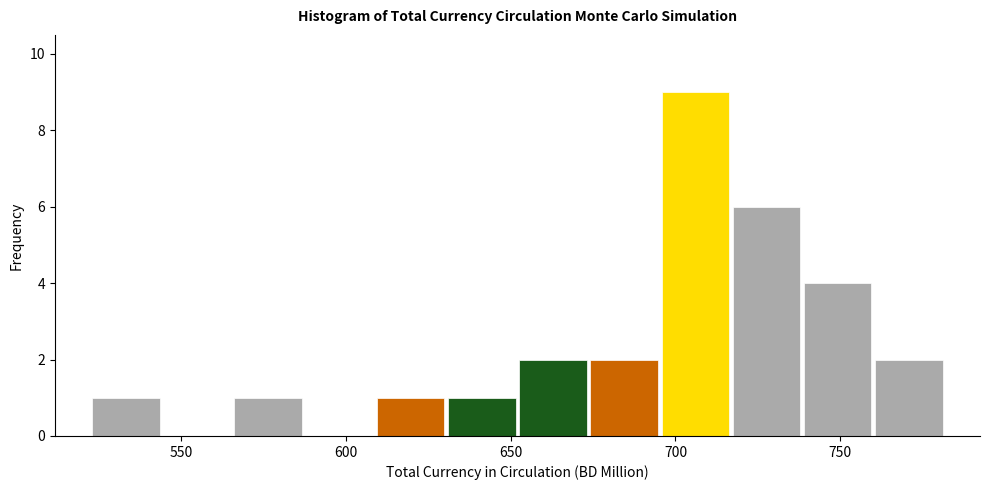

Reading left to right, list every bar in this chart as the range it spans on the x-axis followed by its height. Neither the bar edges nor the heights are printed on the chart, so give them approximately, as read against the axes.

525 to 545: 1
545 to 565: 0
565 to 585: 1
585 to 610: 0
610 to 630: 1
630 to 650: 1
650 to 675: 2
675 to 695: 2
695 to 715: 9
715 to 740: 6
740 to 760: 4
760 to 780: 2